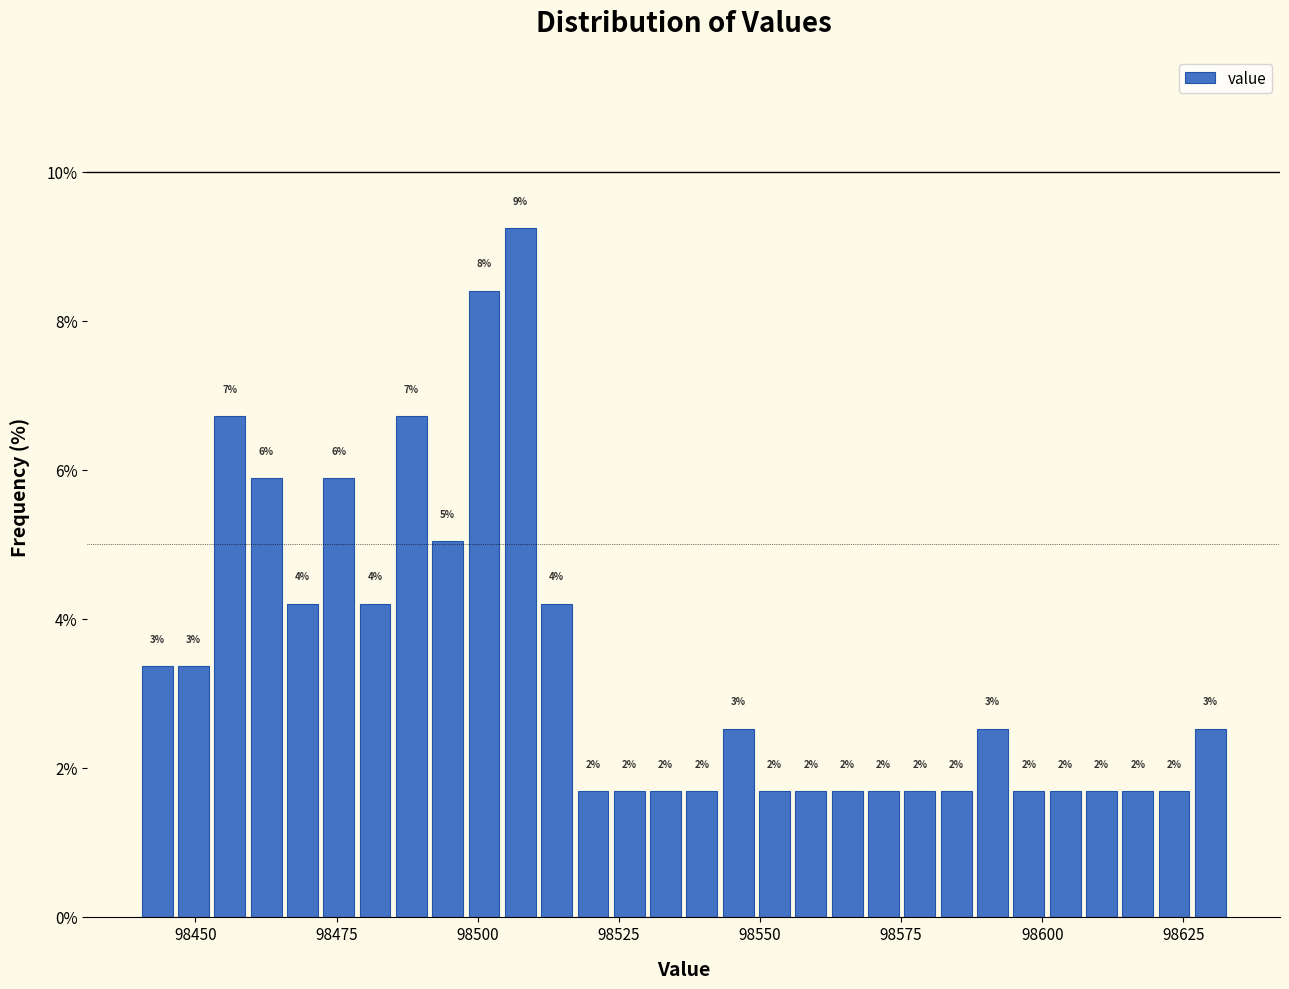

Read against the x-axis, roughly where is the centre of the tallest bar?

98510